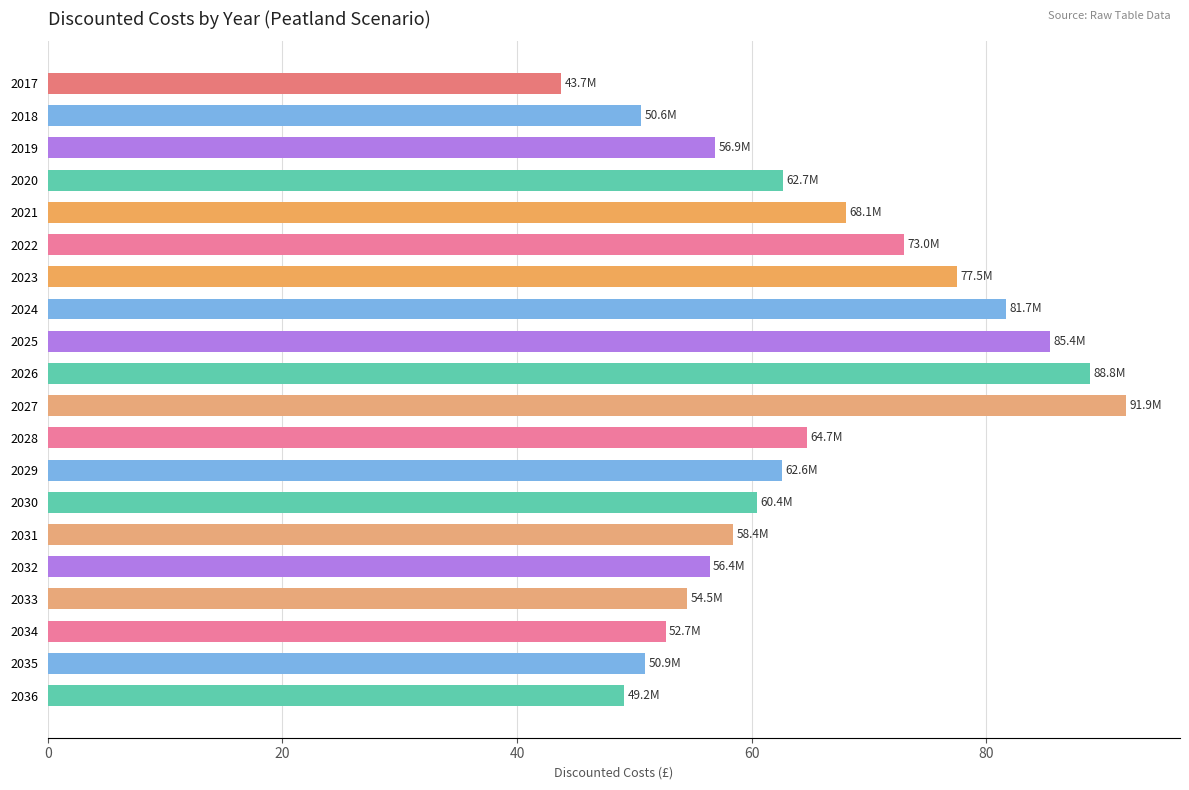

Does the chart contain stacked bars?

No